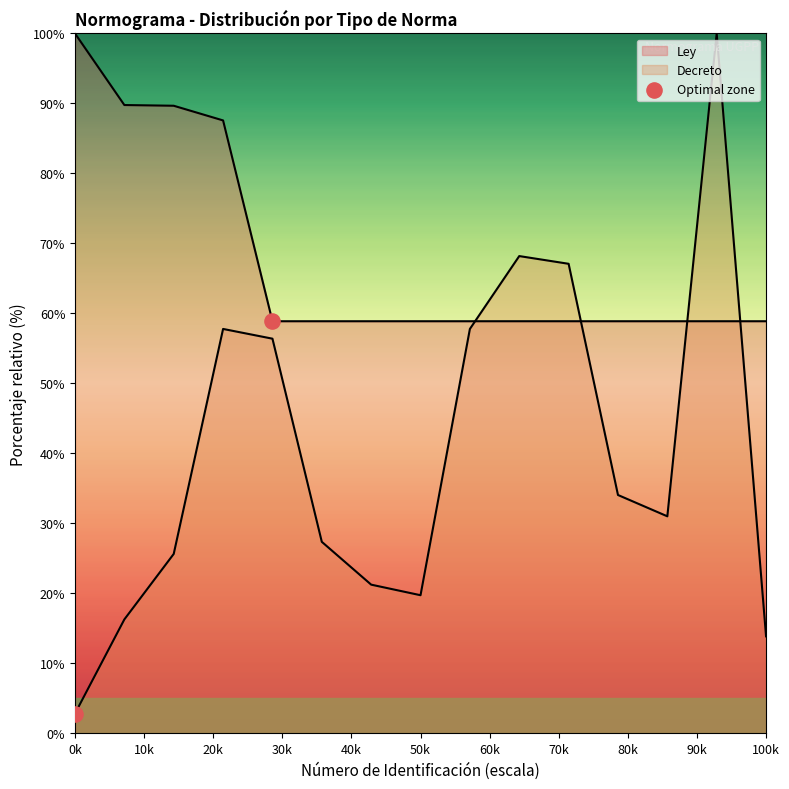

Between 0k and 10k, which is larger?

0k